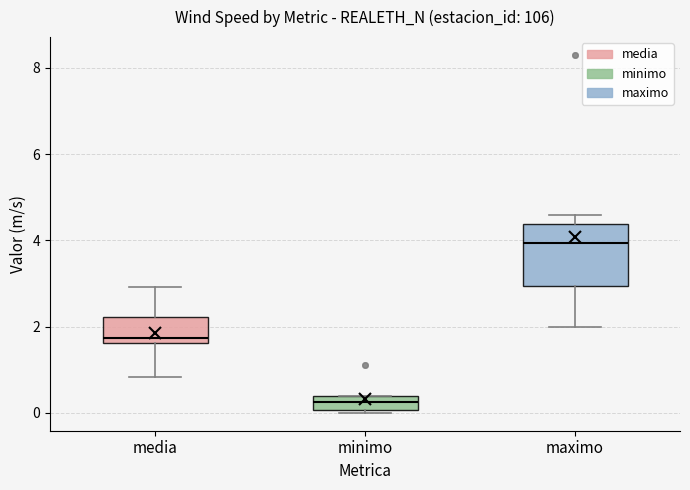

Which box is the tallest, from its lower edge to its upper edge?

maximo